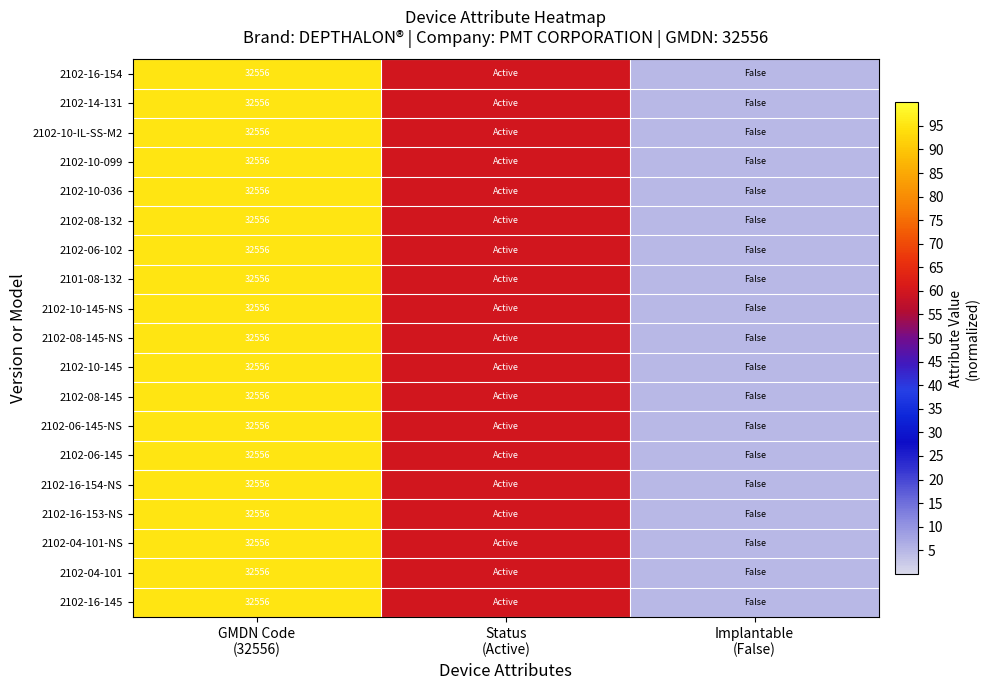

What is the greatest value displayed?

95